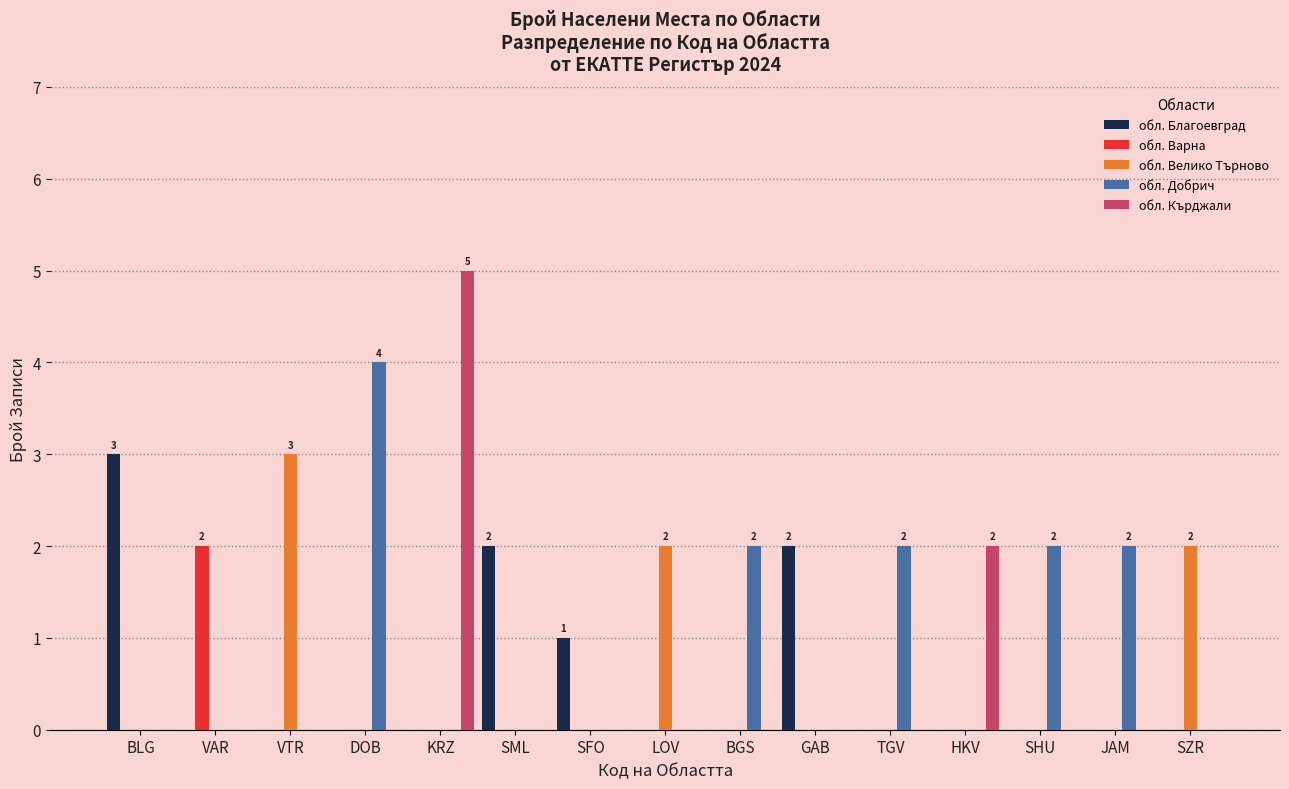

What is the total value across all series at DOB?

4